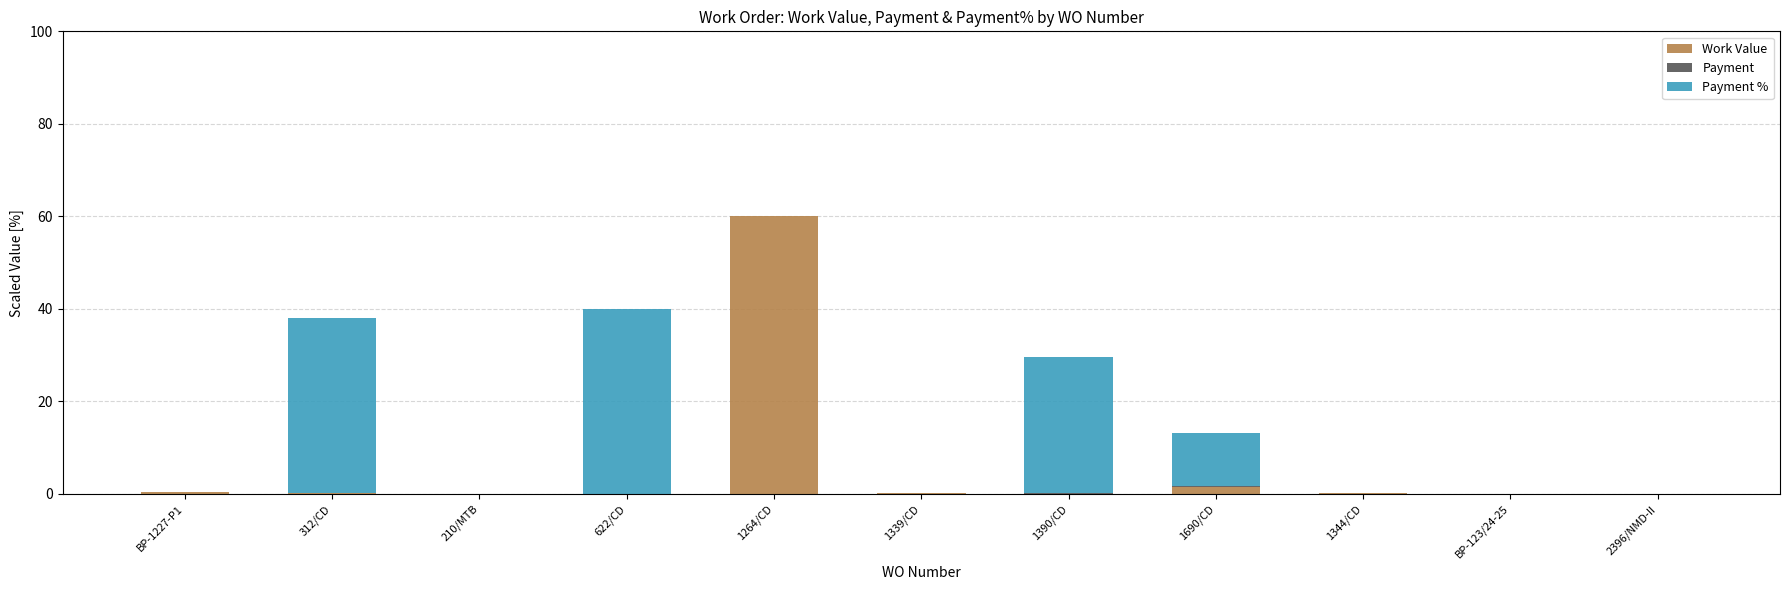

At which label does Work Value reach its peak?

1264/CD